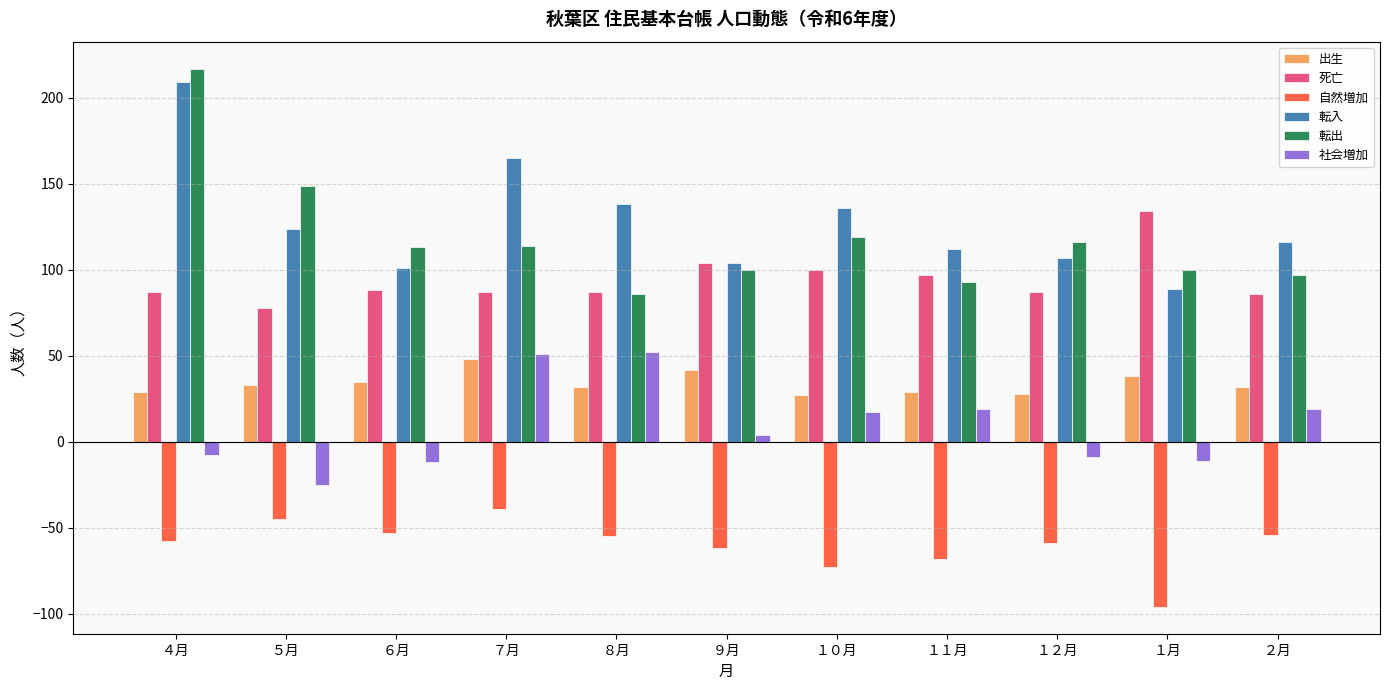

Is the value of 自然増加 at ４月 greater than the value of 社会増加 at ９月?

No